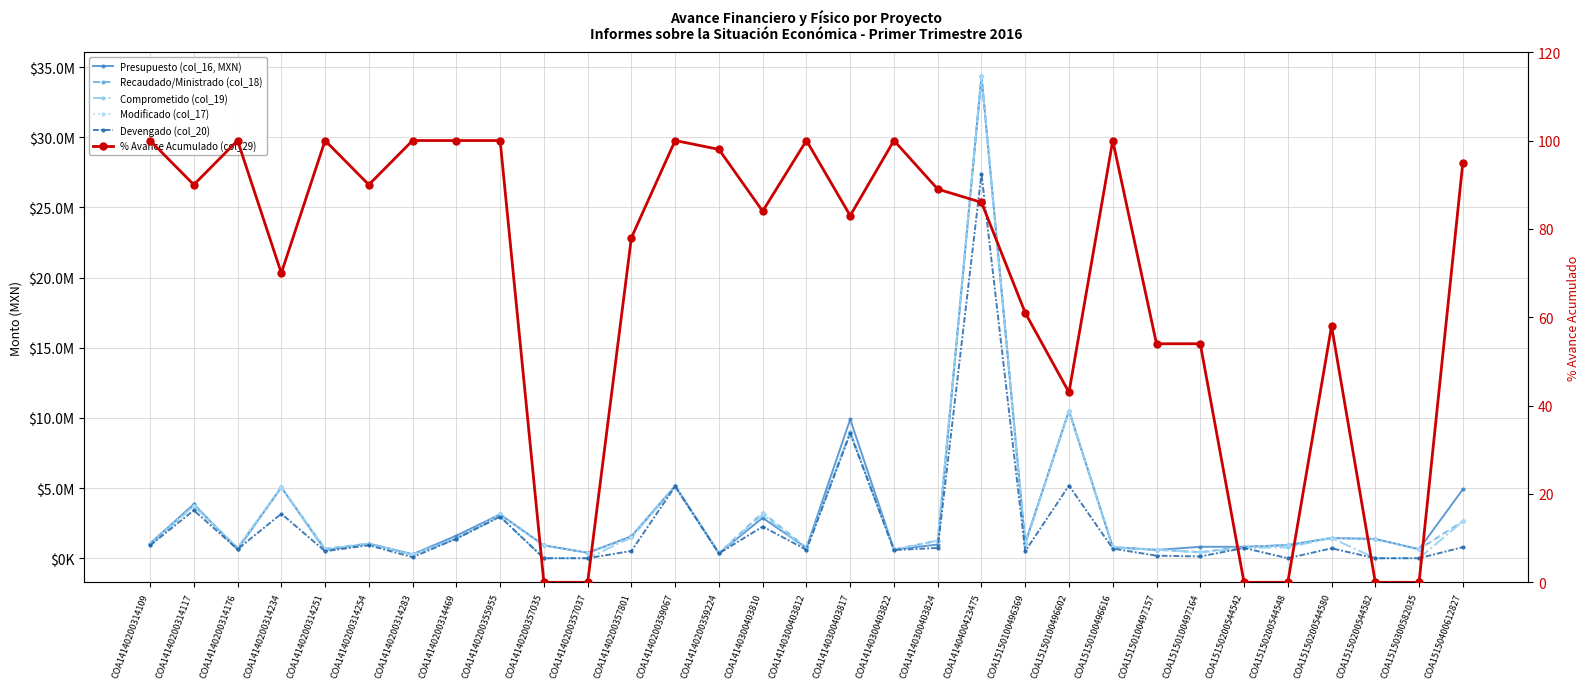

Which series changed the most between COA14140200314469 and COA14140300403824?

Devengado (col_20)